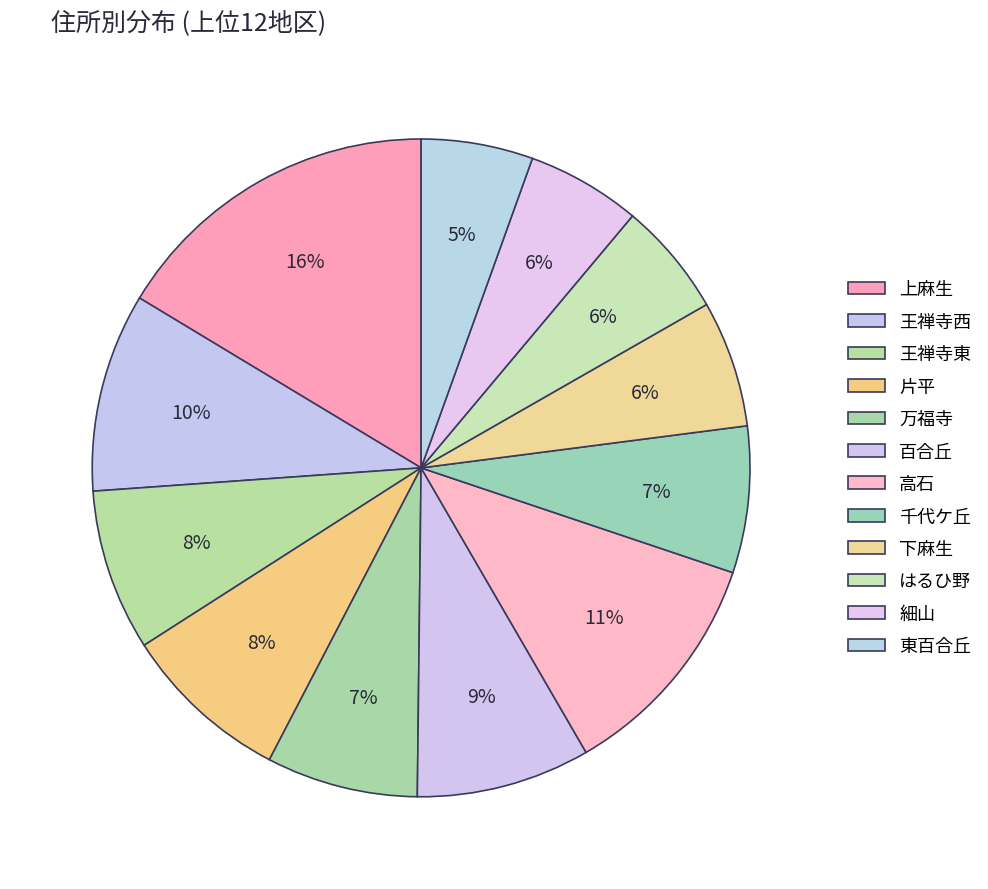

Is there a majority slice in this chart?

No